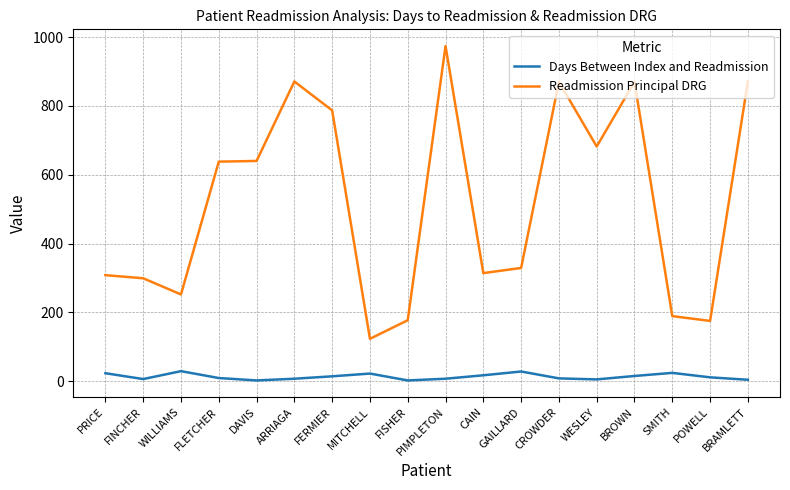

Which series has the largest range (max minus min)?

Readmission Principal DRG